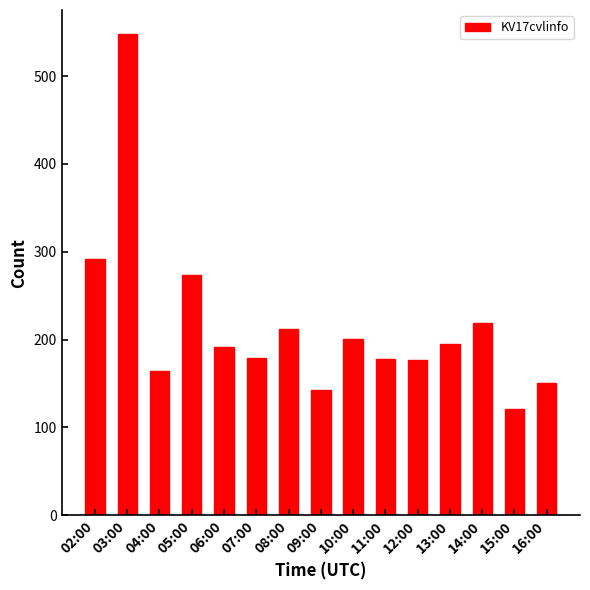

The chart shows a value of 195 at 13:00. True or false?

True